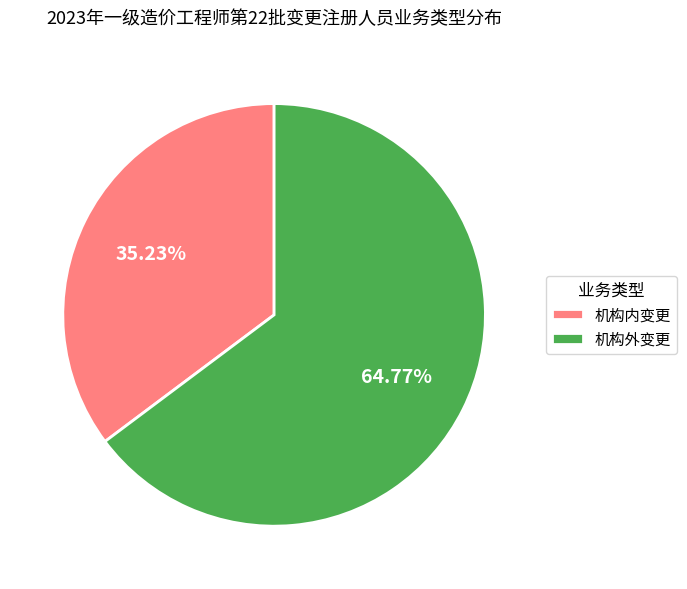

Count the number of slices in the pie.

2